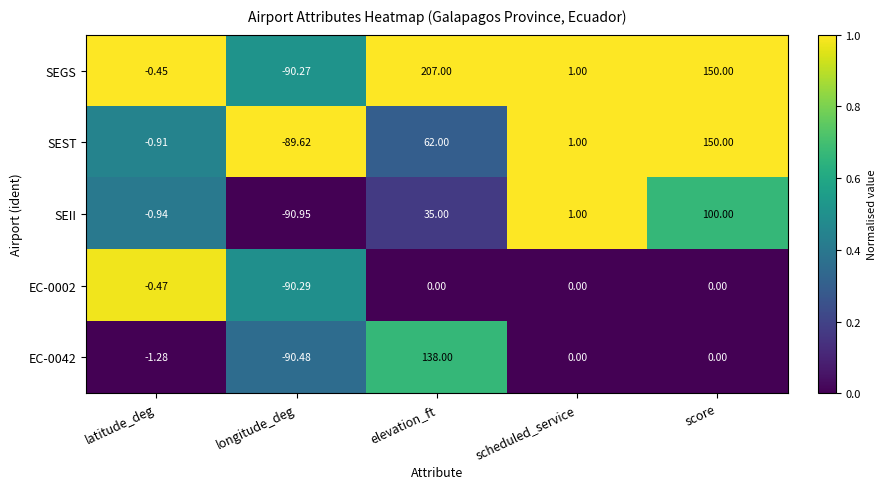

Which category has the lowest value in the EC-0002 series?

longitude_deg